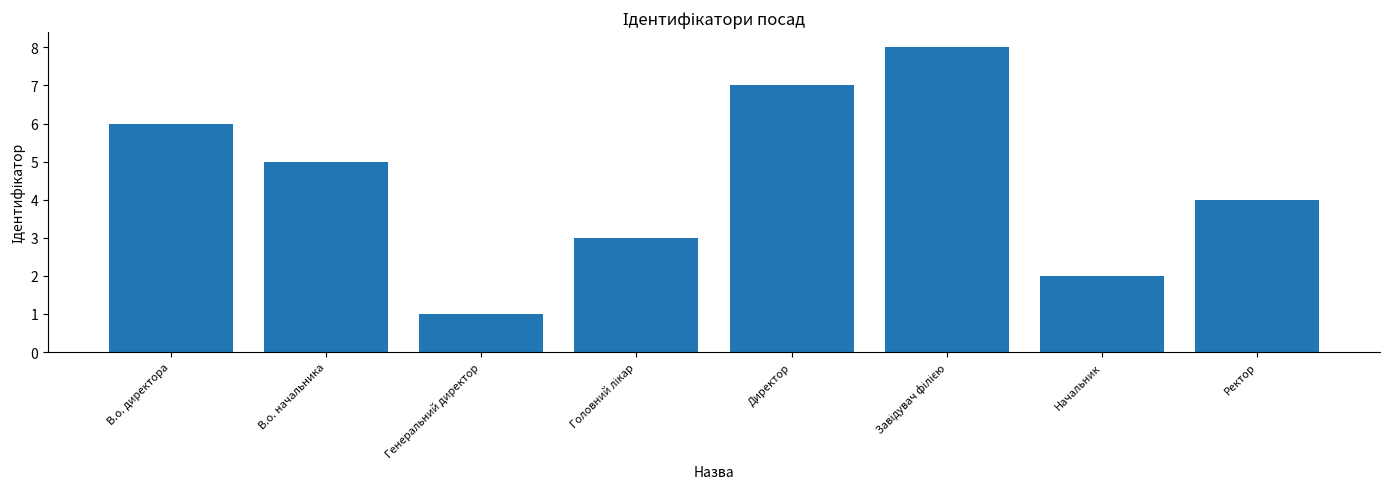

What is the change in value from Генеральний директор to Ректор?

+3